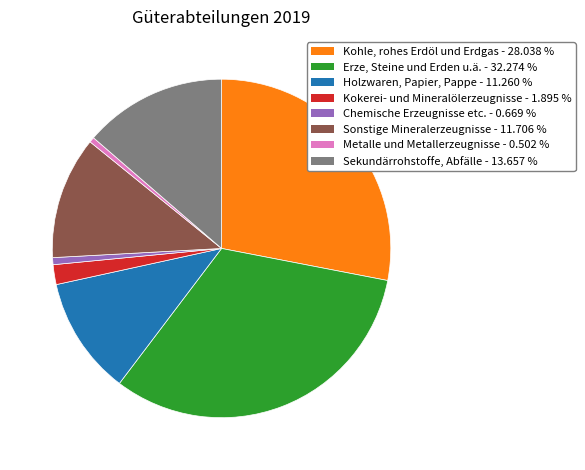

Is there any slice that represents more than half of the pie?

No